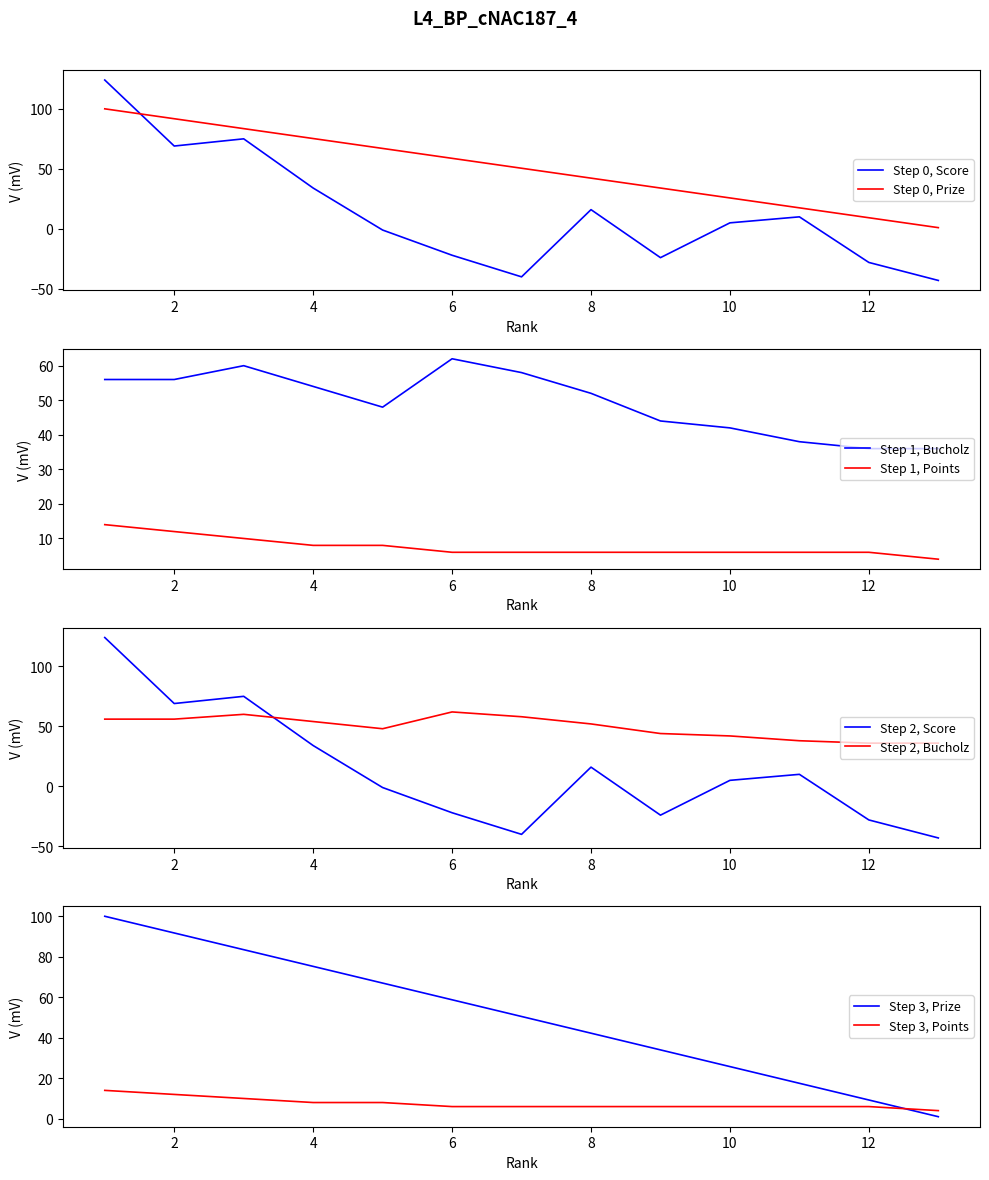

Reading left to right, list all the values displayed in this chart.

Score: 124.0	69.0	75.0	34.0	-1.0	-22.0	-40.0	16.0	-24.0	5.0	10.0	-28.0	-43.0
Prize: 100.0	91.8	83.5	75.2	67.0	58.8	50.5	42.2	34.0	25.8	17.5	9.2	1.0
Bucholz: 56.0	56.0	60.0	54.0	48.0	62.0	58.0	52.0	44.0	42.0	38.0	36.0	36.0
Points: 14.0	12.0	10.0	8.0	8.0	6.0	6.0	6.0	6.0	6.0	6.0	6.0	4.0